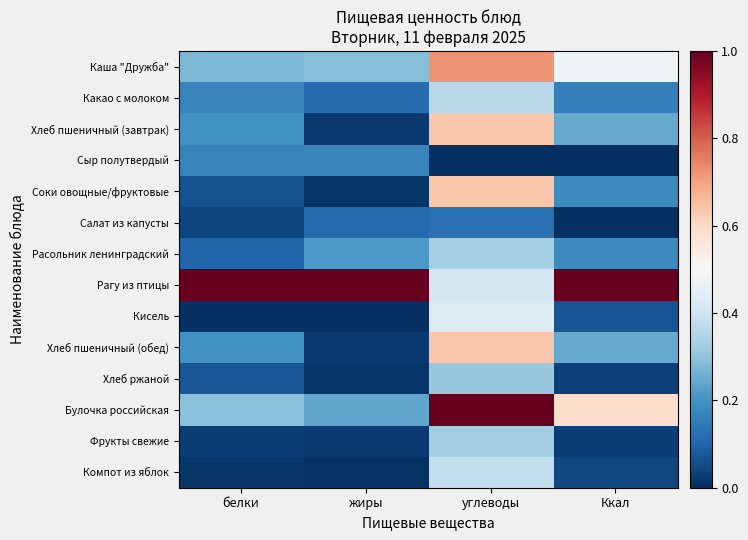

How many distinct data groups are displayed?

14